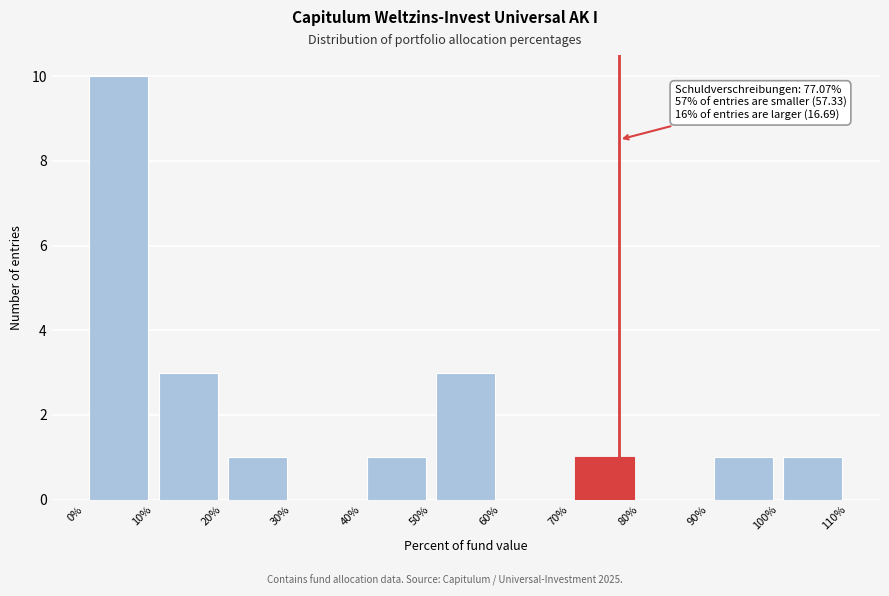

Over which range of the x-axis is the bar tallest?

0% to 10%